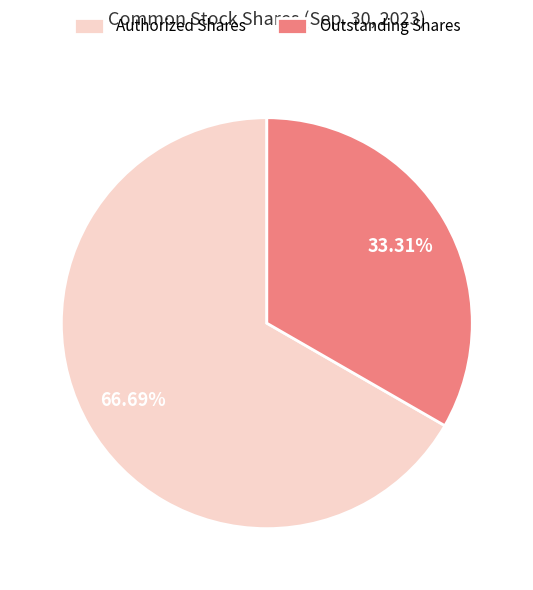

To the nearest percent, what is the average slice percentage?

50%